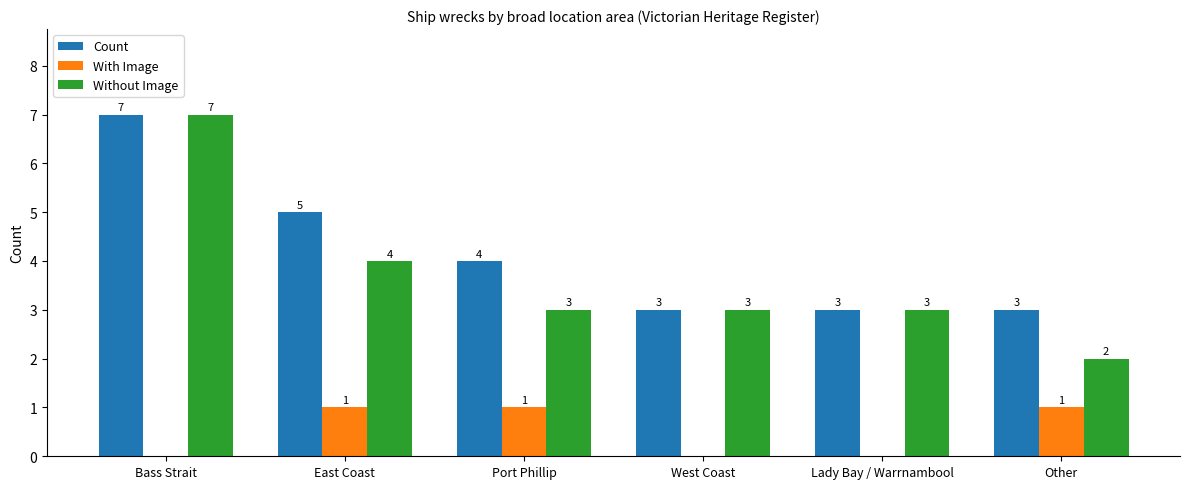

Read the Count value at West Coast.

3